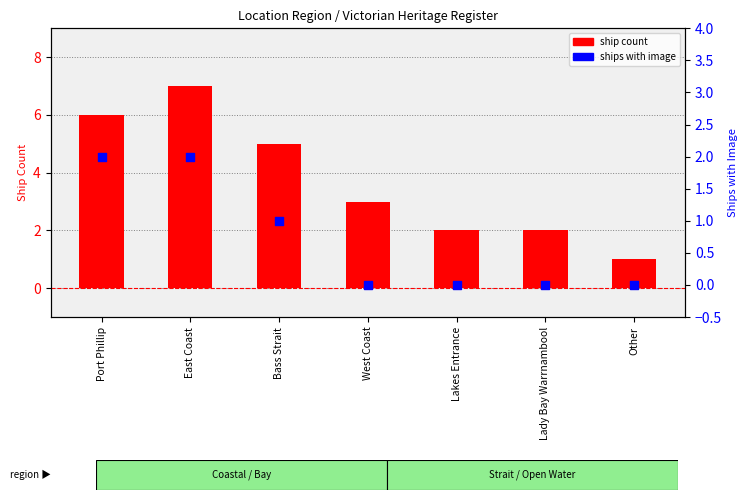

Which series reaches the maximum Y coordinate?

ship count